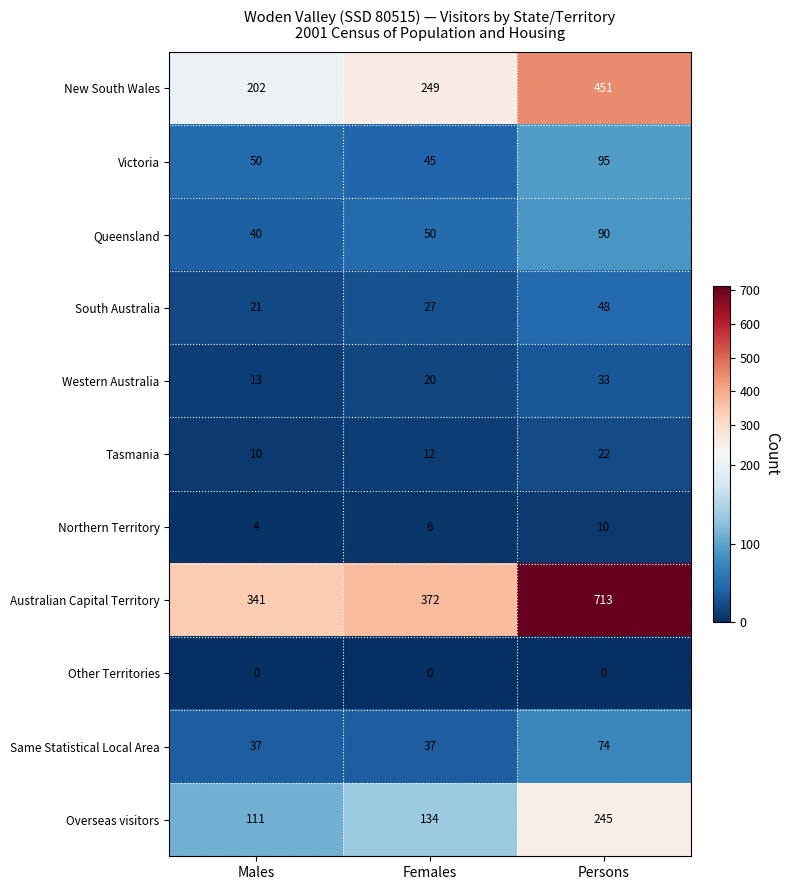

What is the difference between the maximum and second lowest values in the Queensland series?

40